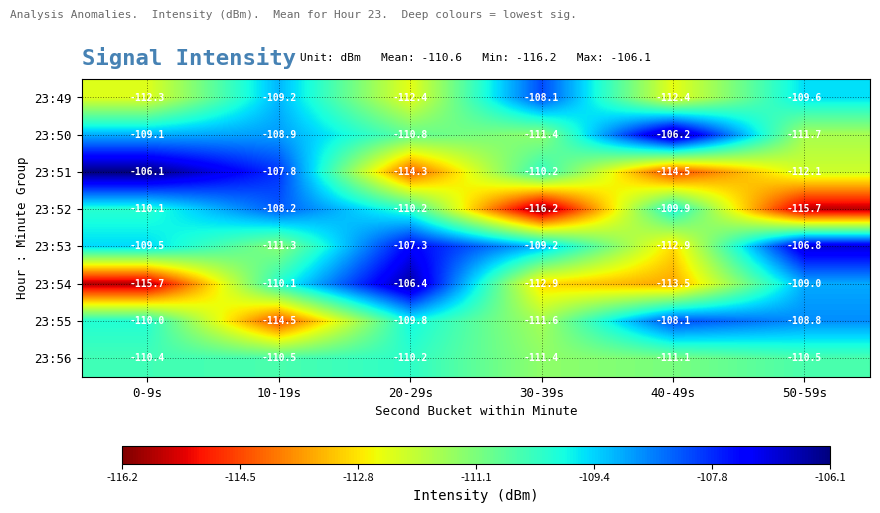

What is the difference between the second highest and second lowest values in the 23:51 series?

6.5